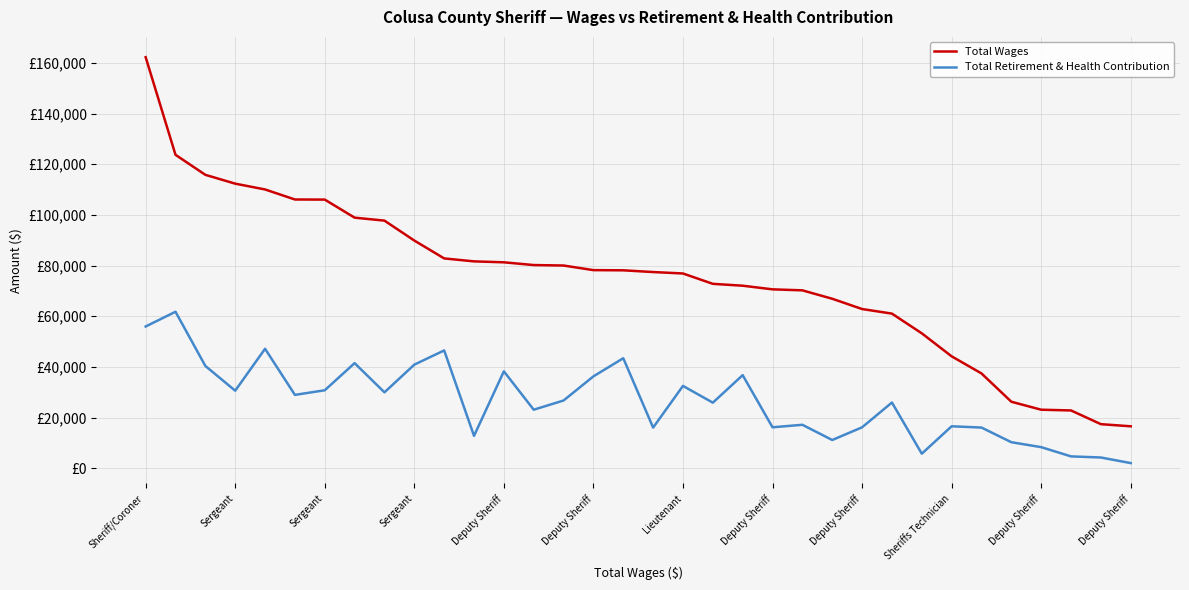

List the series in order of their peak value, highest first.

Total Wages, Total Retirement & Health Contribution